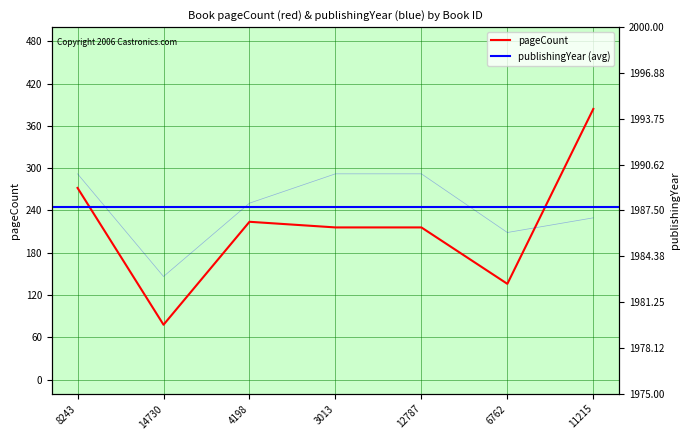

Is it true that pageCount equals 78 at 14730?

True